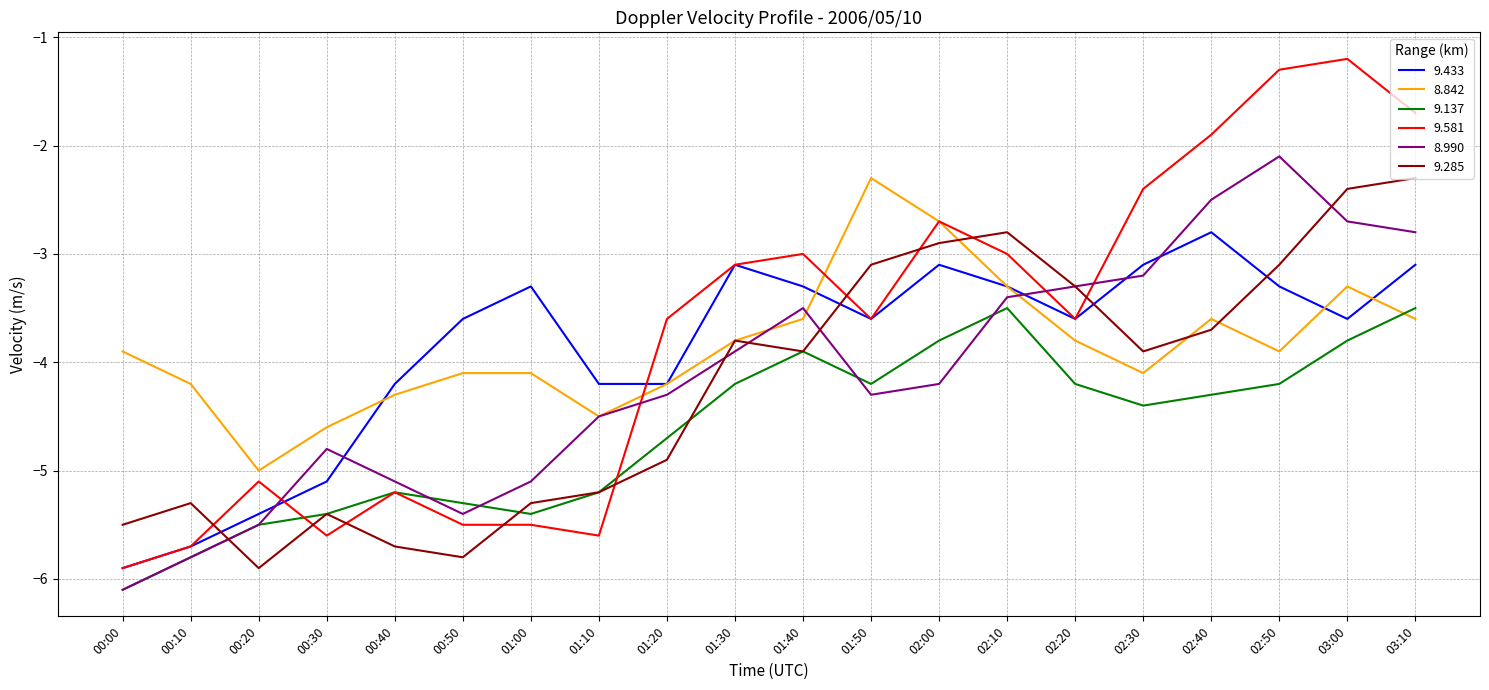

Between 01:00 and 02:30, which series saw the biggest shift?

9.581